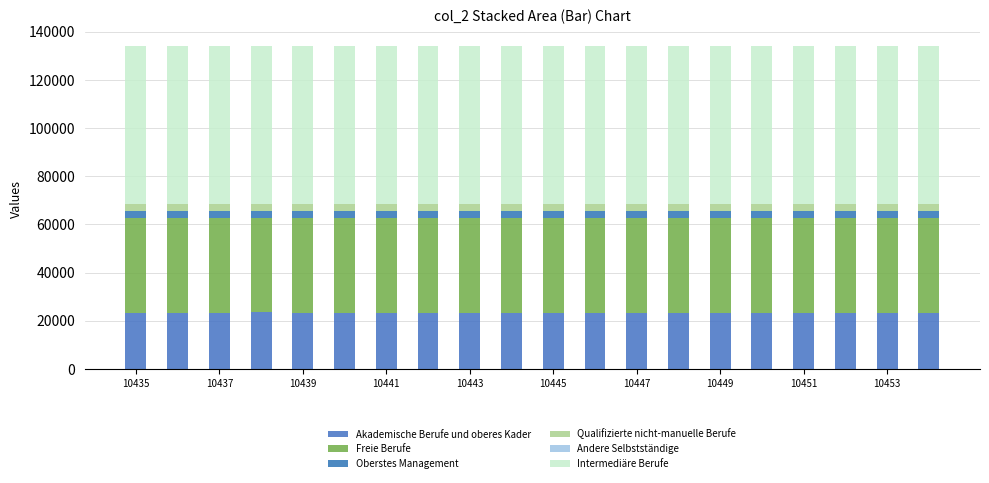

Which series has the widest spread of values?

Akademische Berufe und oberes Kader